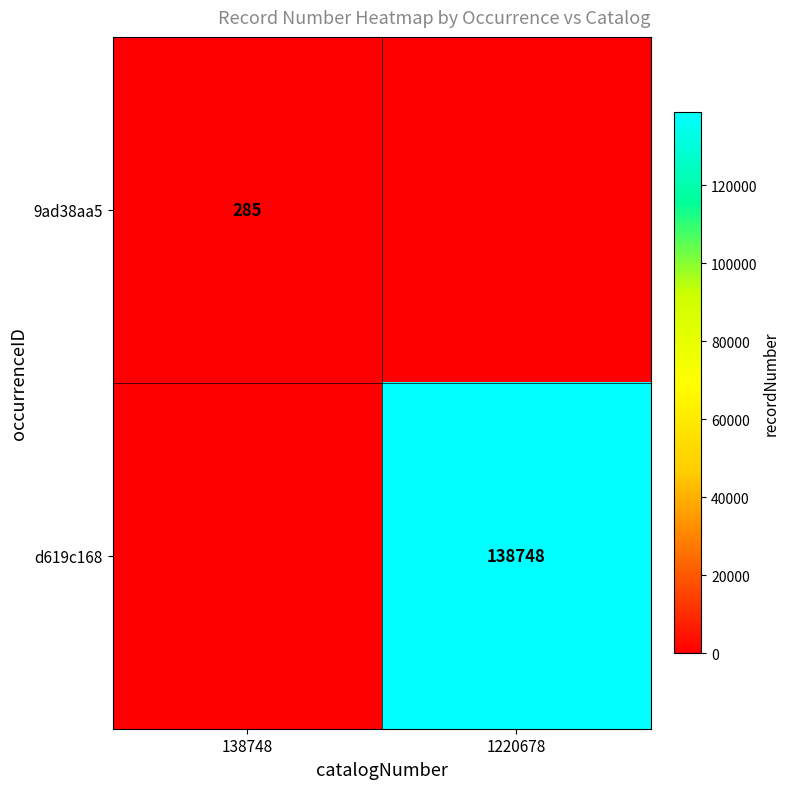

The d619c168 series shows 138748 at 1220678. True or false?

True